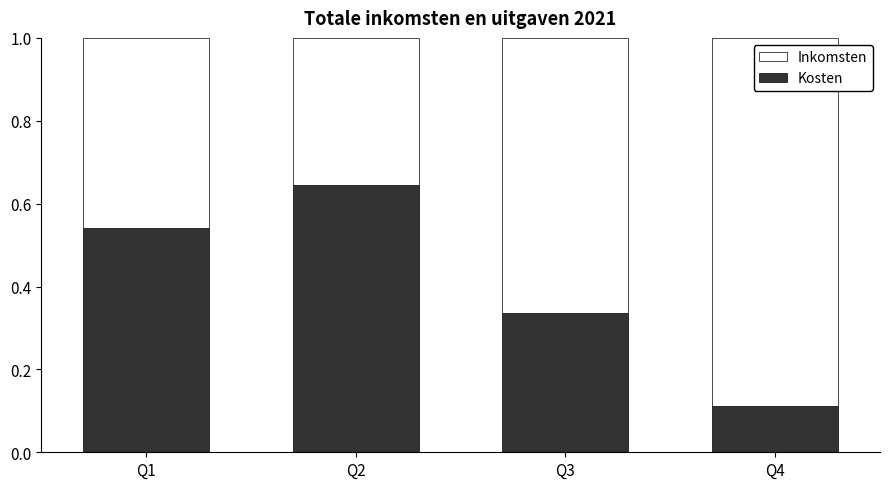

At which label does Kosten reach its peak?

Q2